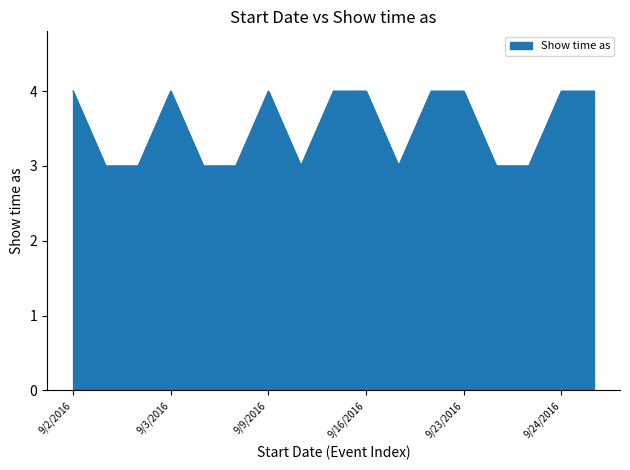

What is the maximum value shown in the chart?

4